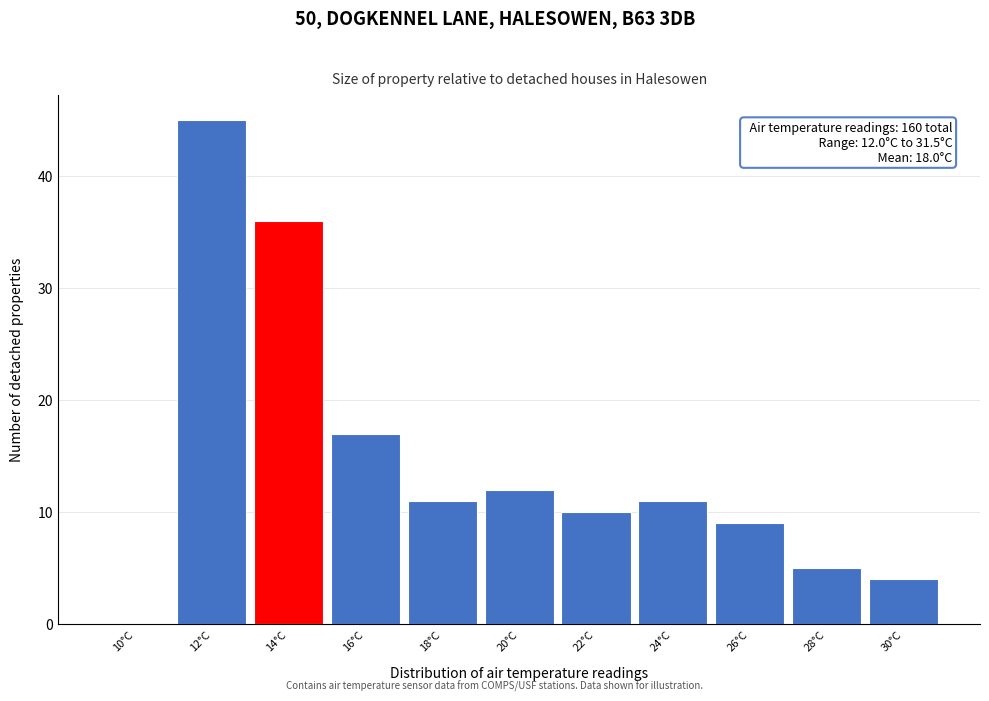

Reading left to right, list all the values displayed in this chart.

10°C=0	12°C=45	14°C=36	16°C=17	18°C=11	20°C=12	22°C=10	24°C=11	26°C=9	28°C=5	30°C=4